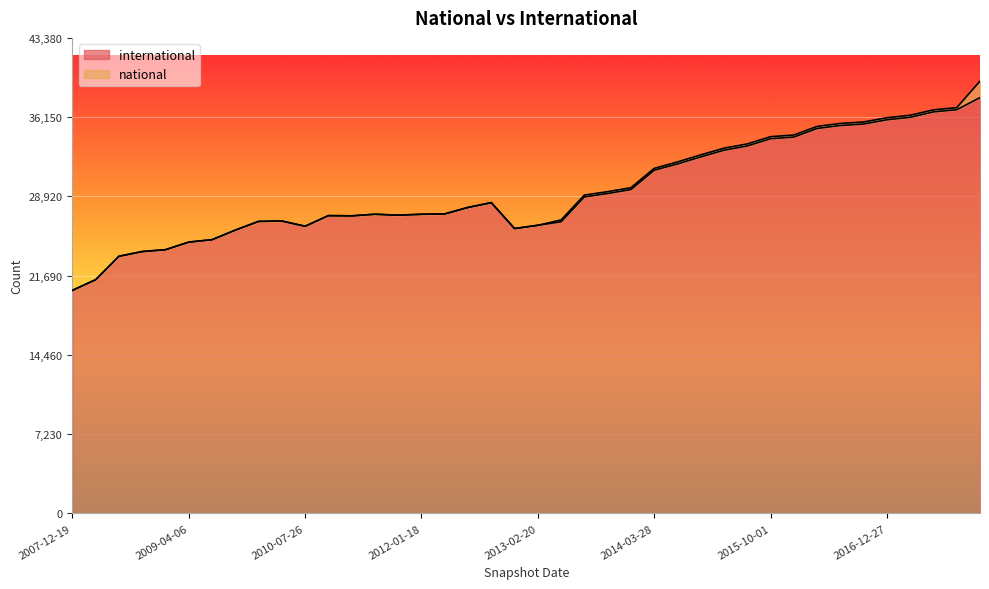

Rank the categories by value from highest to lowest.

2017-12-22, 2017-10-12, 2017-07-24, 2017-04-12, 2016-12-27, 2016-10-07, 2016-07-04, 2016-04-05, 2016-01-04, 2015-10-01, 2015-07-03, 2015-04-09, 2015-01-19, 2014-09-08, 2014-03-28, 2013-12-20, 2013-09-10, 2013-07-09, 2012-10-31, 2012-07-13, 2012-03-26, 2011-06-10, 2012-01-18, 2011-09-05, 2010-11-17, 2011-02-21, 2010-04-01, 2009-12-16, 2013-05-21, 2013-02-20, 2010-07-26, 2012-12-11, 2009-09-25, 2009-06-17, 2009-04-06, 2008-12-17, 2008-10-10, 2008-06-27, 2008-04-01, 2007-12-19